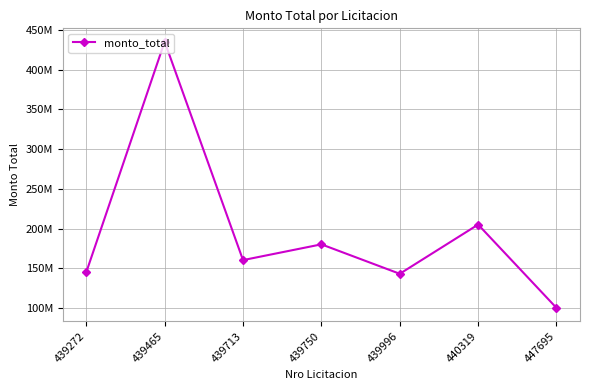

Reading right to left, list all the values displayed in this chart.

447695=100000000	440319=205000000	439996=143000000	439750=180094224	439713=160225000	439465=435484288	439272=145000000